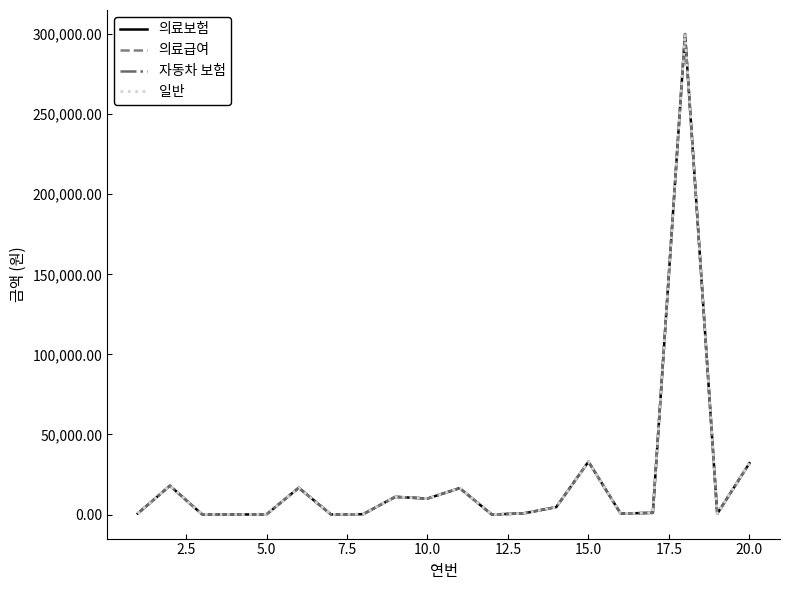

Is this an area chart (filled region under the line)?

No